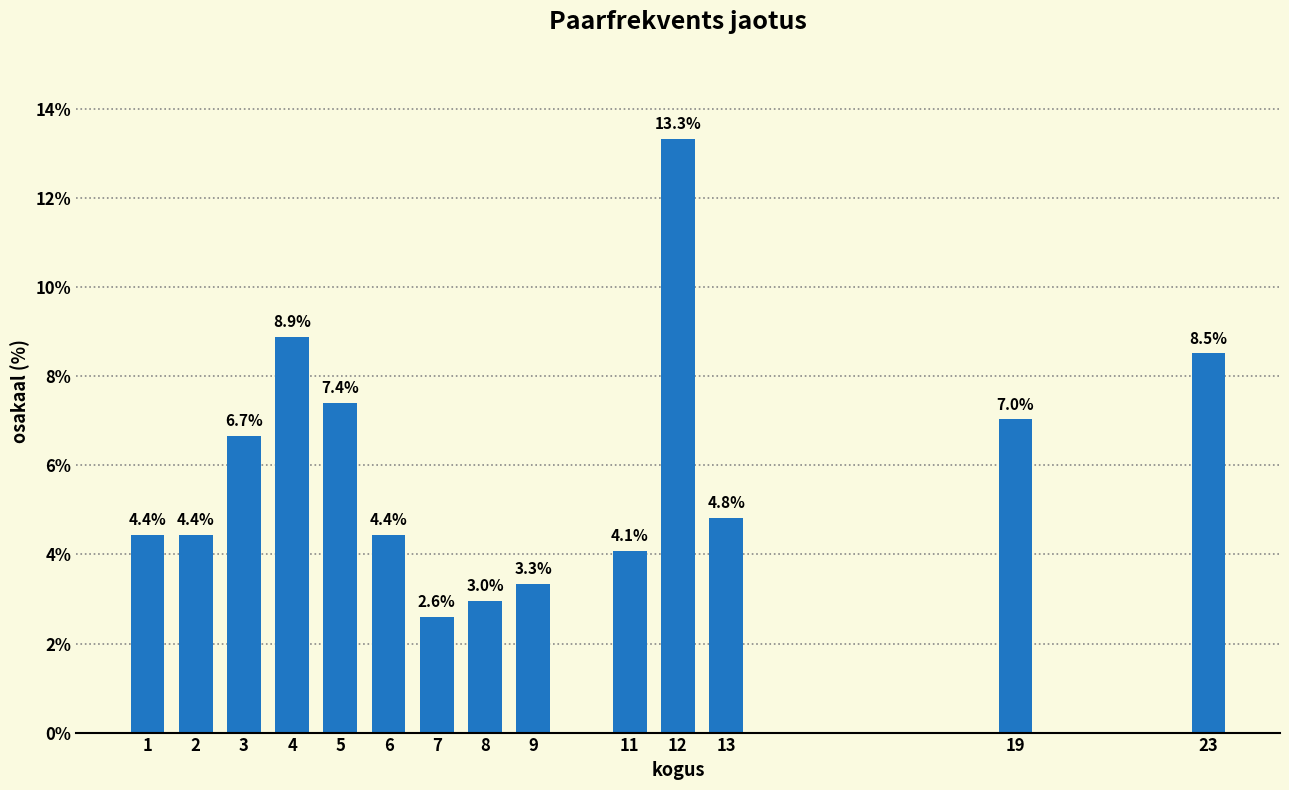

Reading right to left, extract all data points from this chart.

8.5	7.0	4.8	13.3	4.1	3.3	3.0	2.6	4.4	7.4	8.9	6.7	4.4	4.4